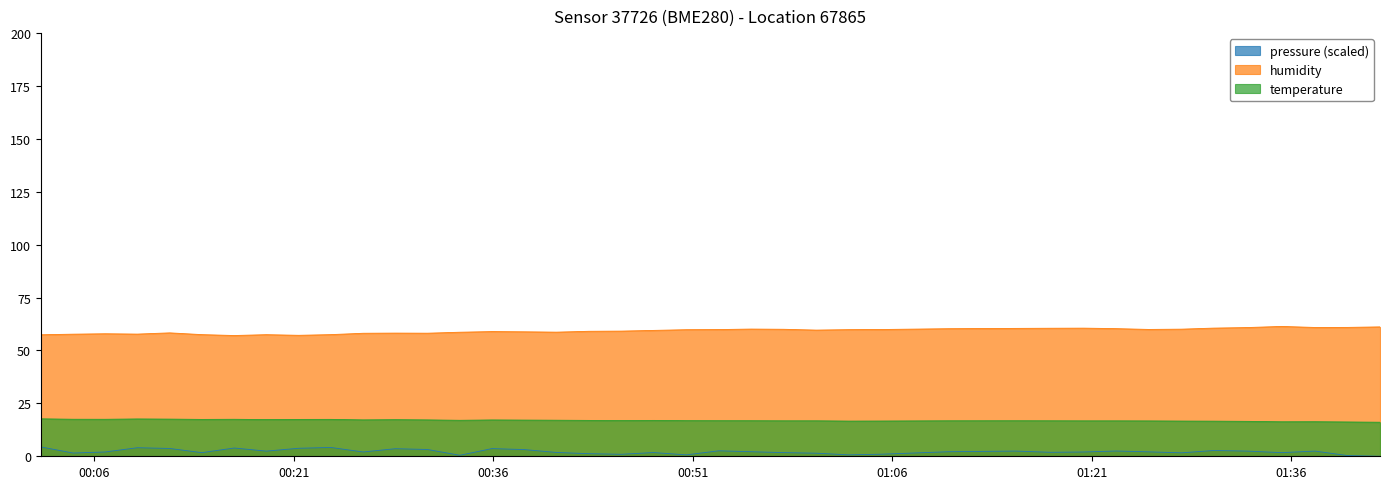

True or false: pressure_norm and temperature cross at least once.

False